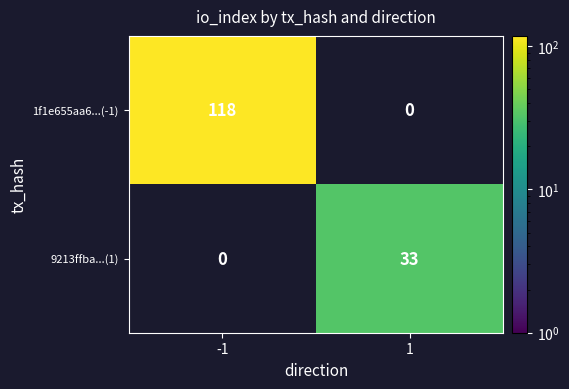

Between -1 and 1, which series saw the biggest shift?

1f1e655aa6...(-1)